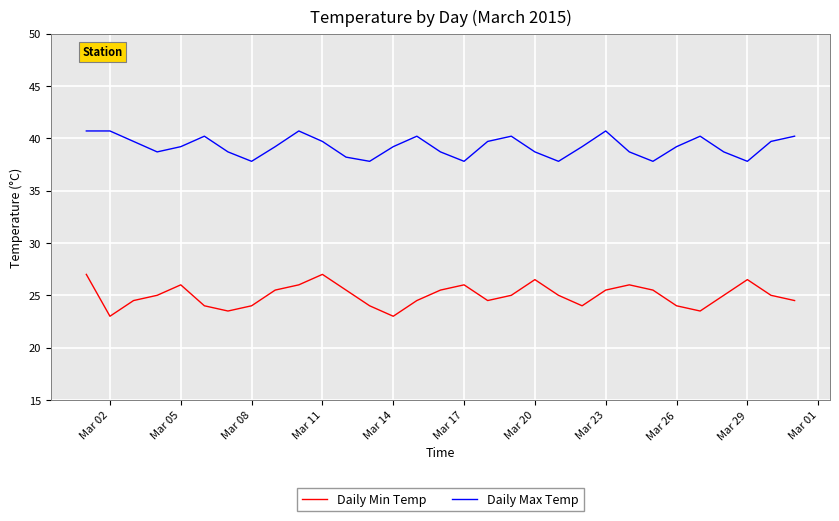

True or false: Daily Max Temp and Daily Min Temp cross at least once.

False